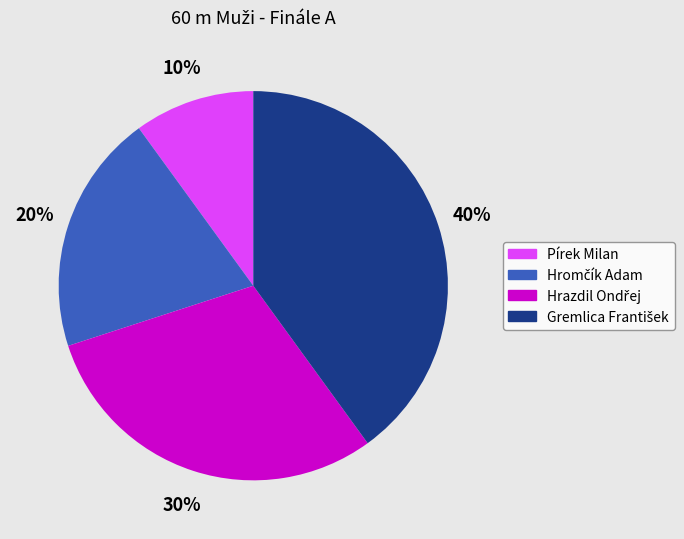

To the nearest percent, what is the difference between the largest and smallest slice percentages?

30%